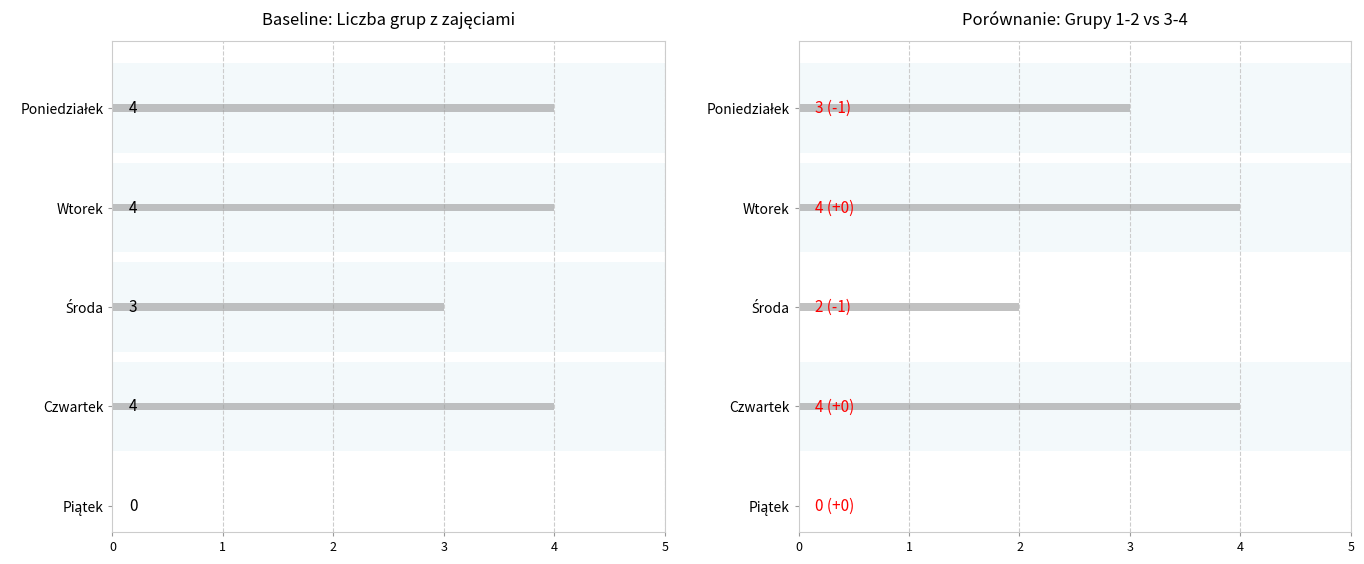

What is the sum of all values?

13